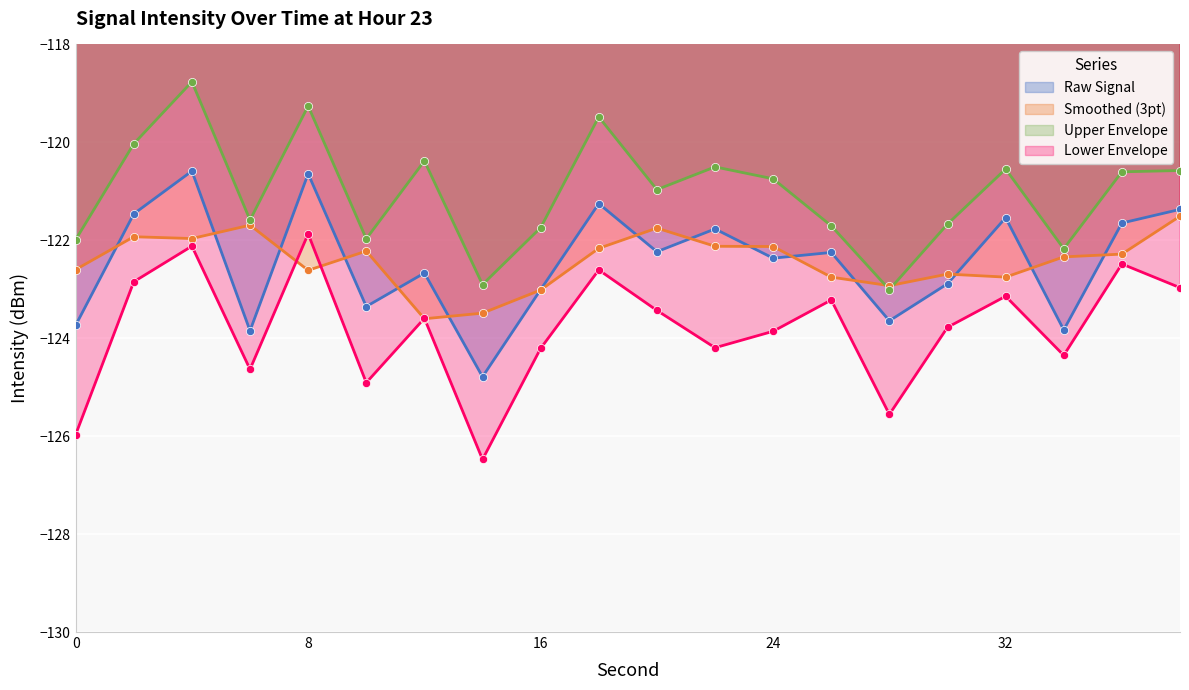

Between 18 and 26, which is larger?

18